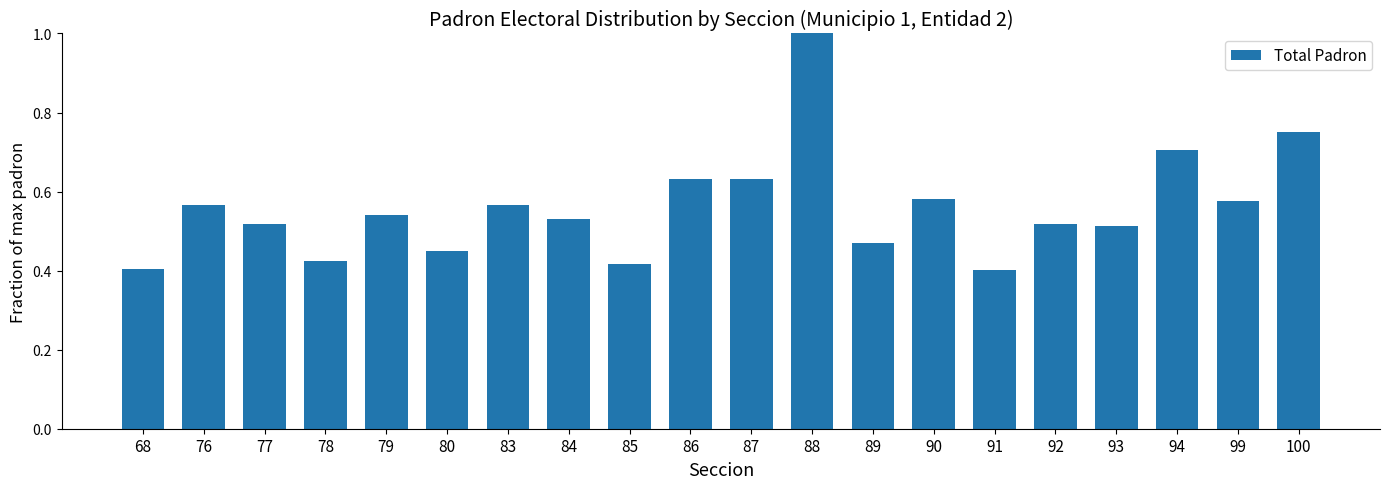

What is the difference between the second highest and second lowest values?

0.3